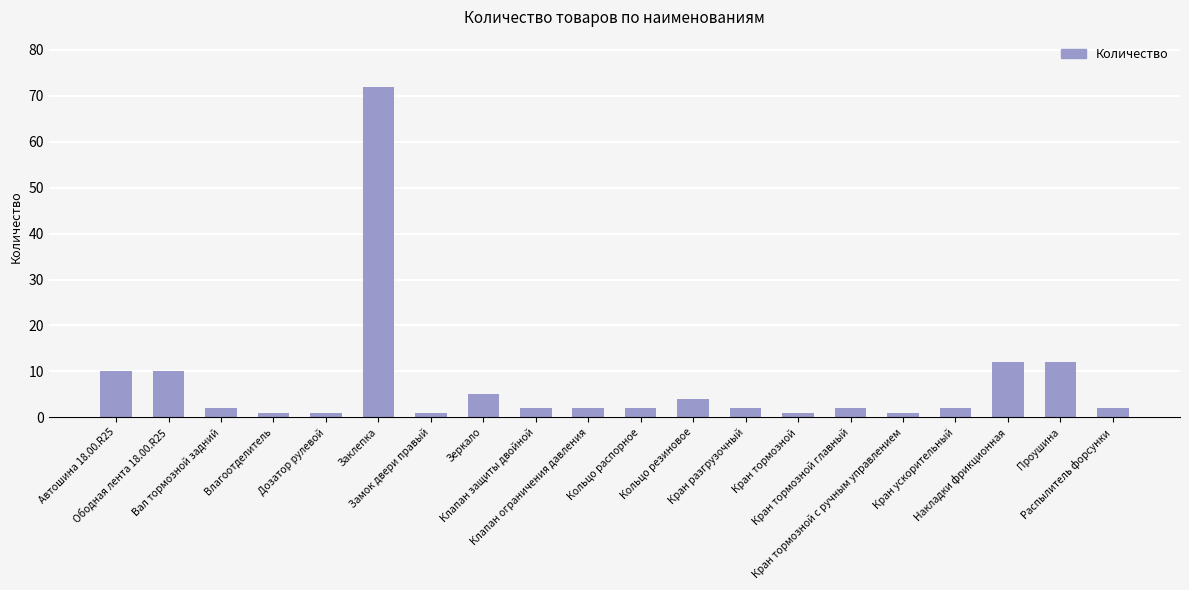

What is the difference between the second highest and minimum values?

11